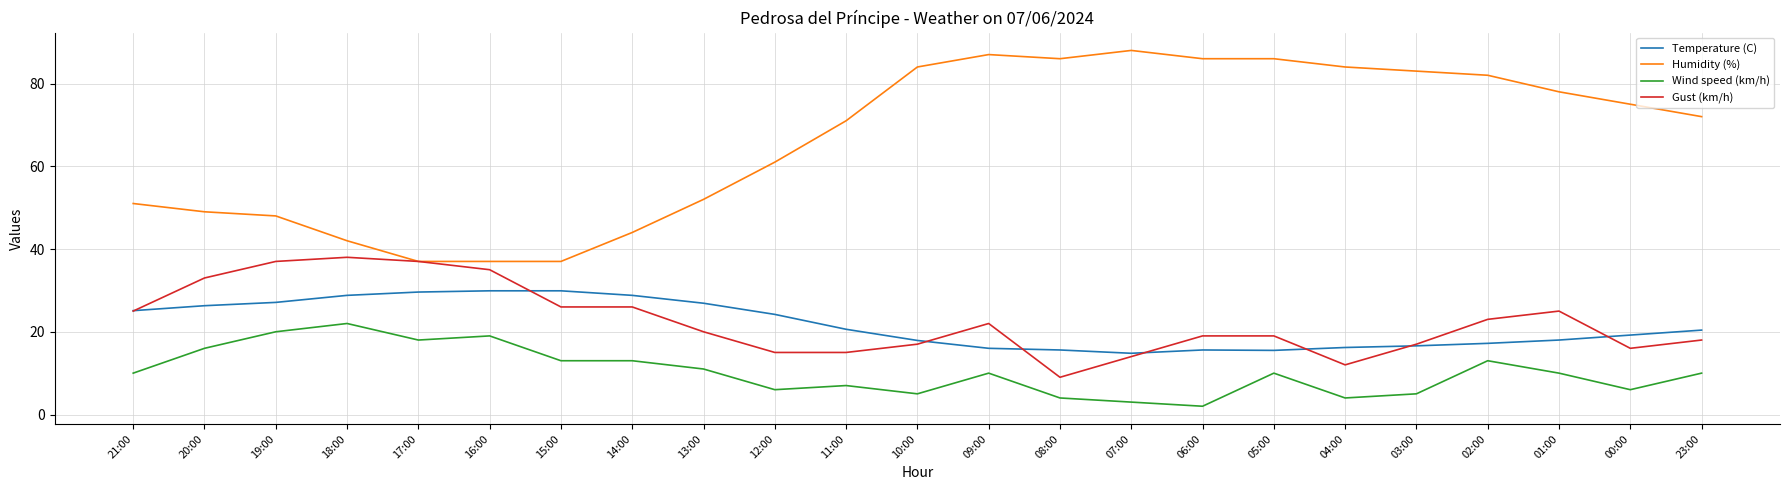

What is the smallest value displayed?

2.0